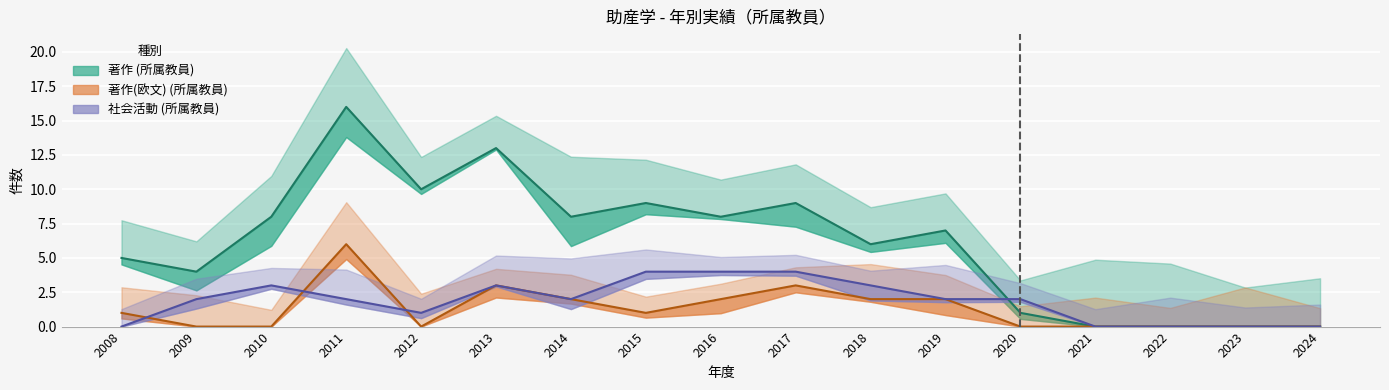

Between 2016 and 2019, which is larger?

2016